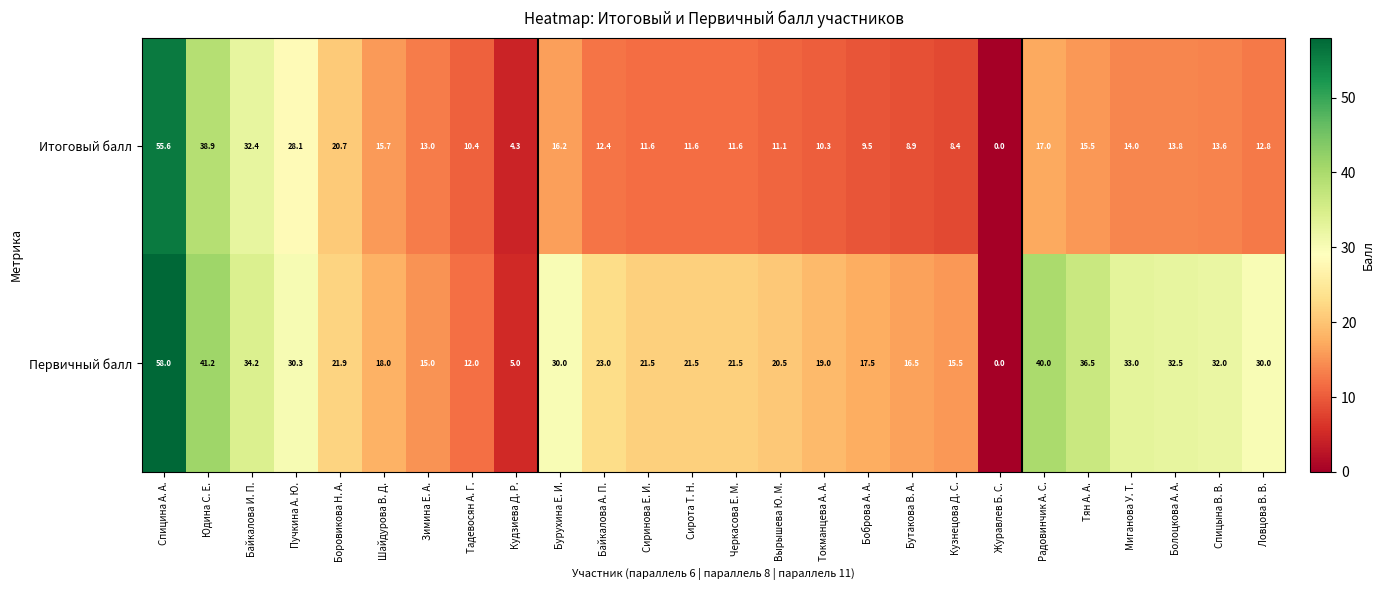

What is the total value across all series at Спицына В. В.?

45.6